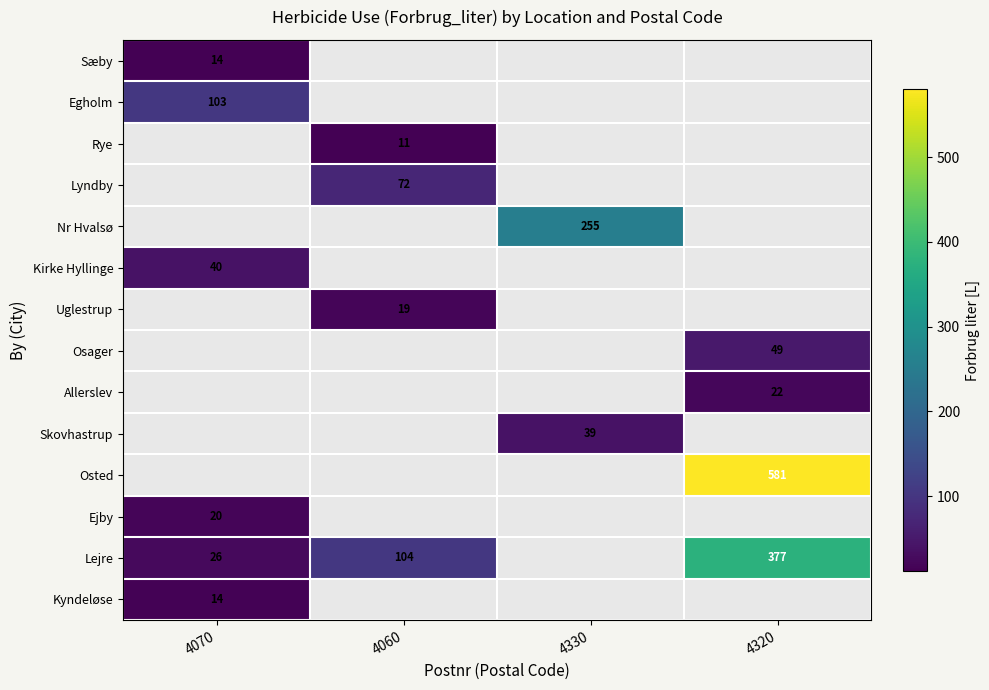

The value of Egholm at 4070 is 103. True or false?

True